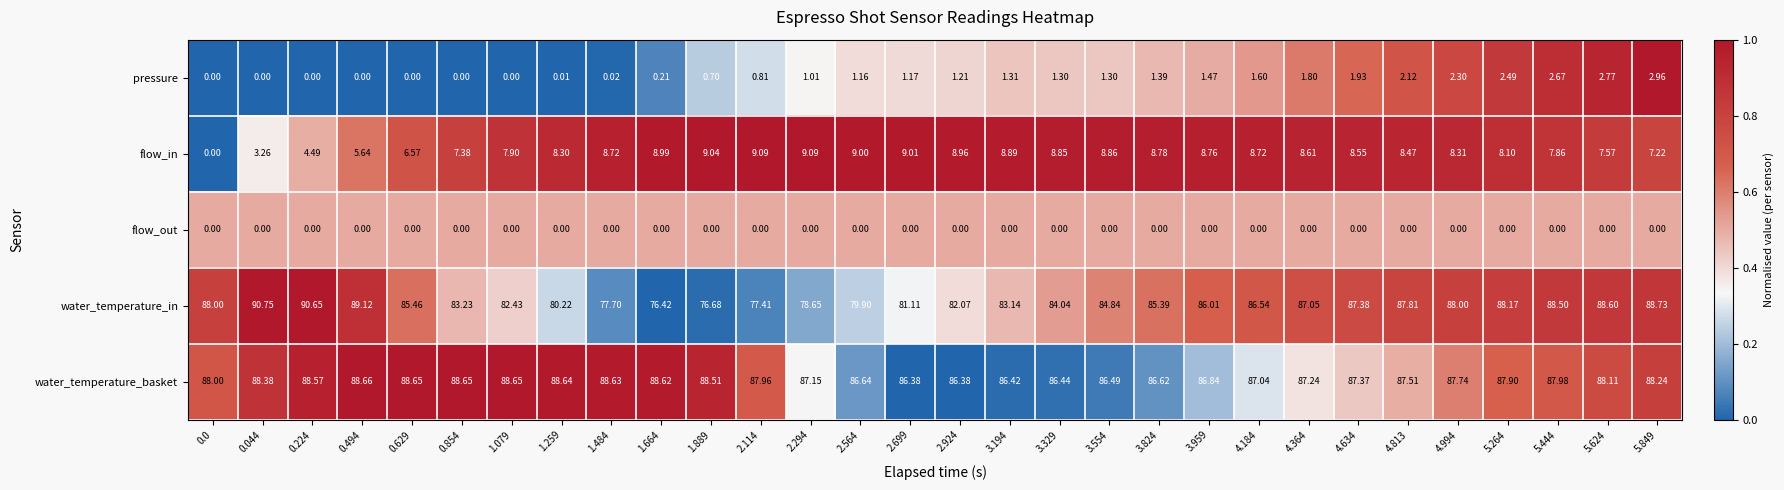

Which series has the largest total across all categories?

water_temperature_basket